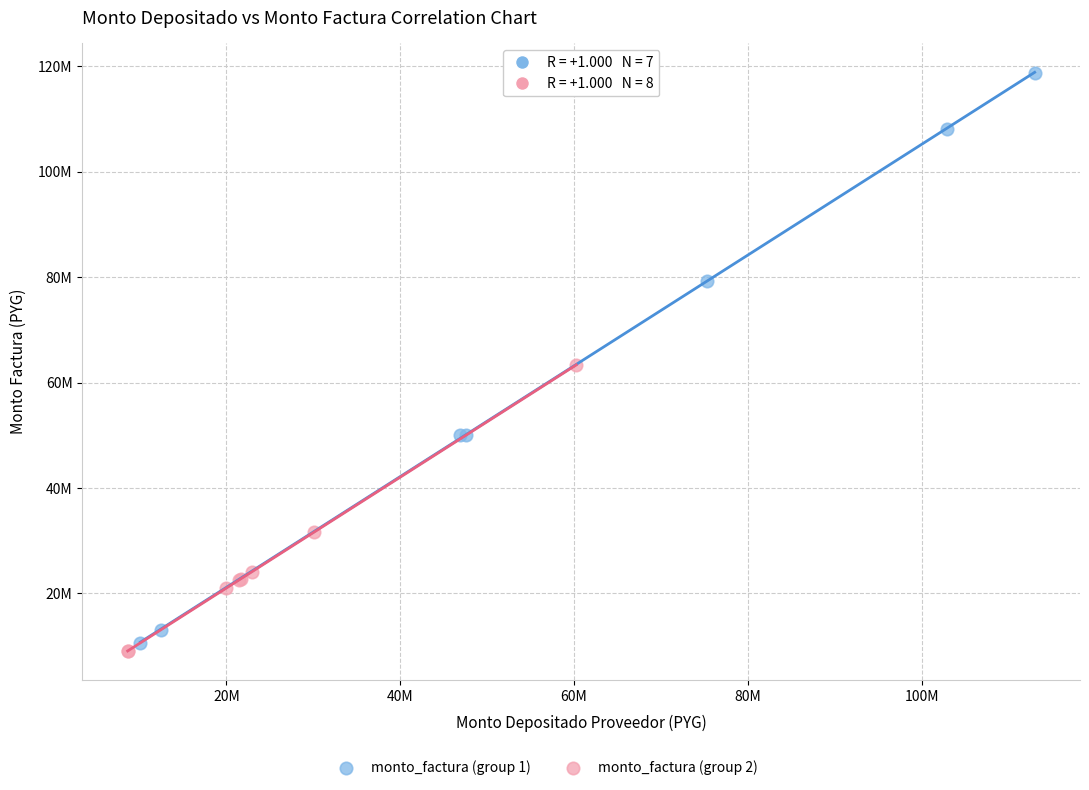

Which series has the largest Y range (max minus min)?

monto_factura (group 1)